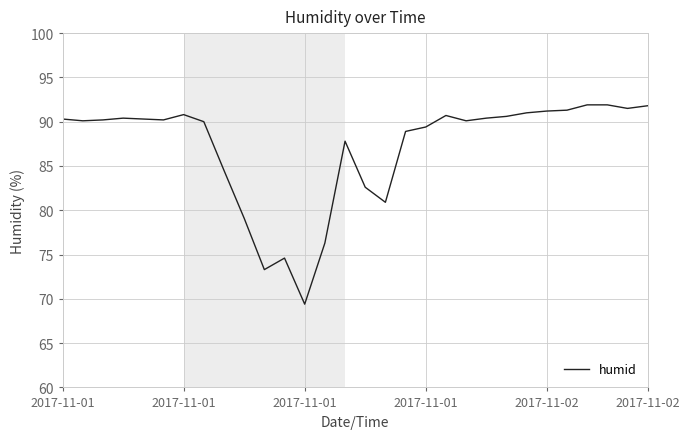

What is the greatest value displayed?

91.9